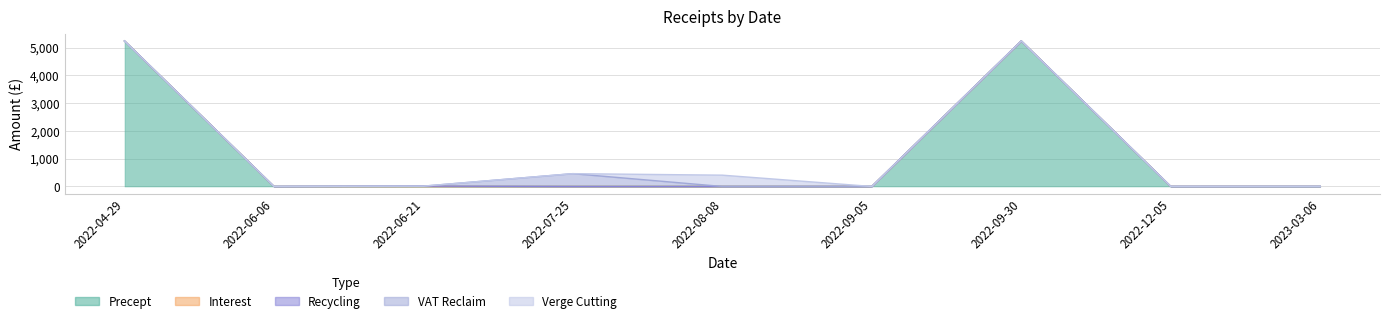

True or false: Interest and VAT Reclaim intersect in this chart.

False